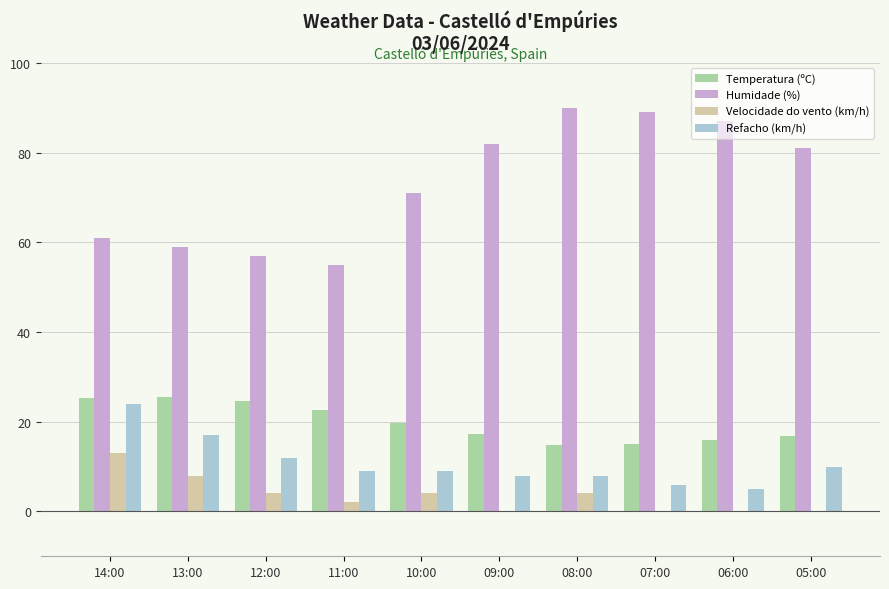

Which series has the largest range (max minus min)?

Humidade (%)